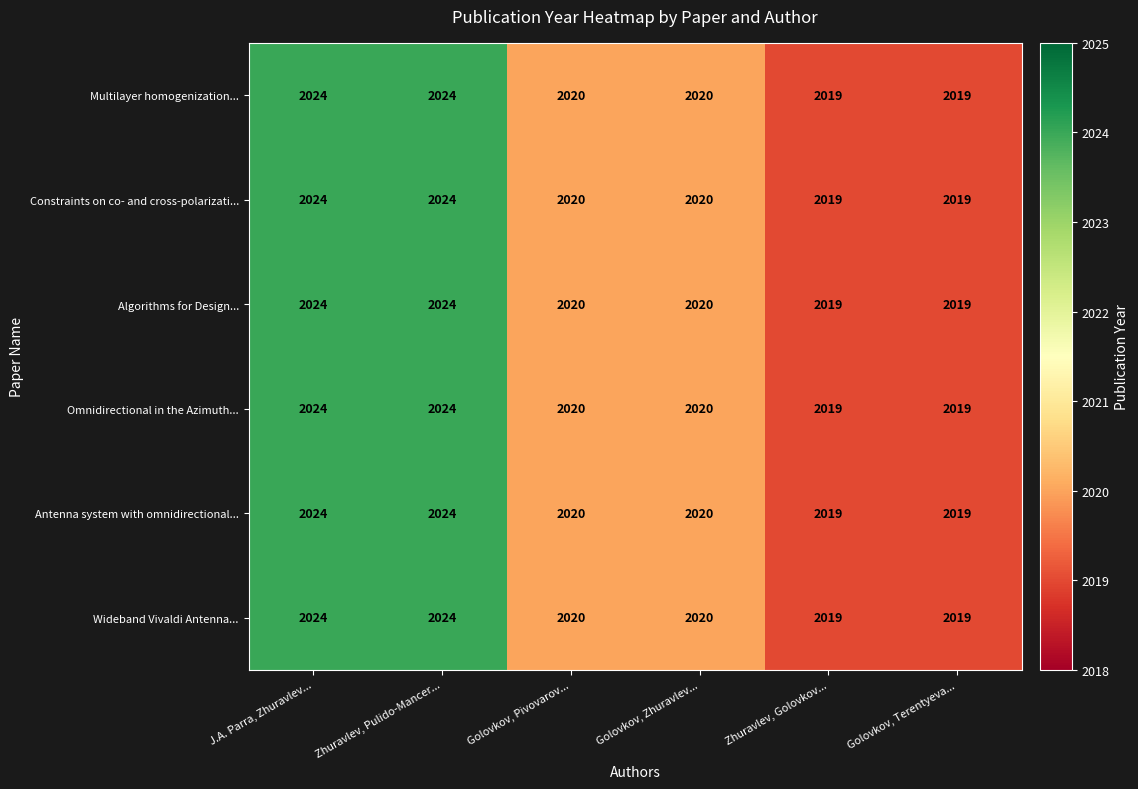

What is the minimum value for Antenna system with omnidirectional...?

2019